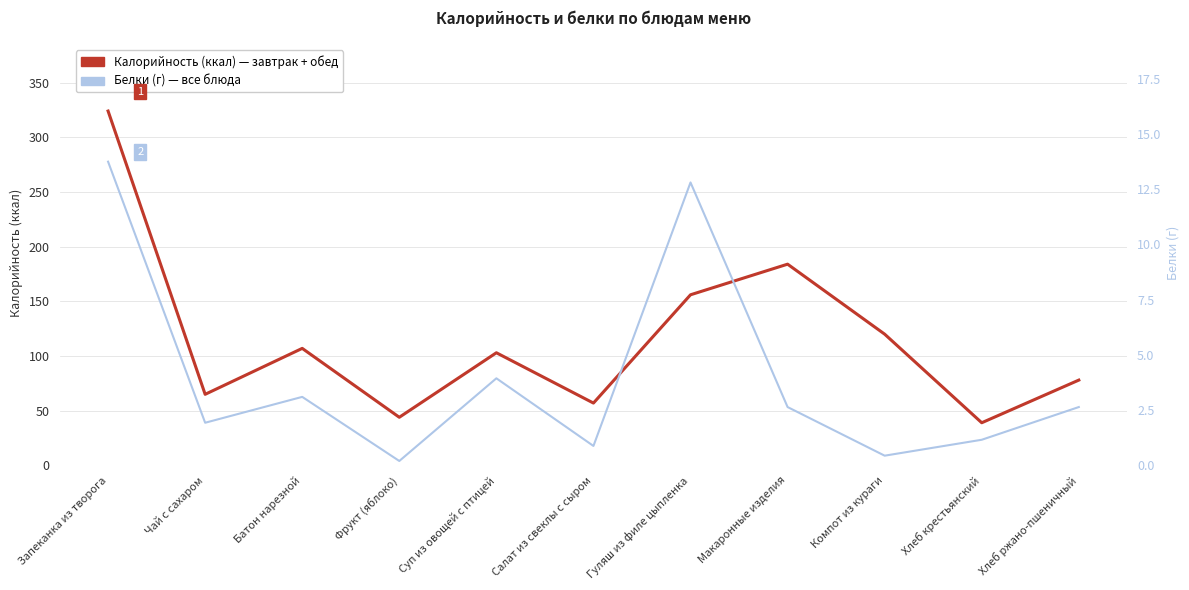

What is the difference between the maximum and minimum values in the Калорийность (ккал) series?

285.0